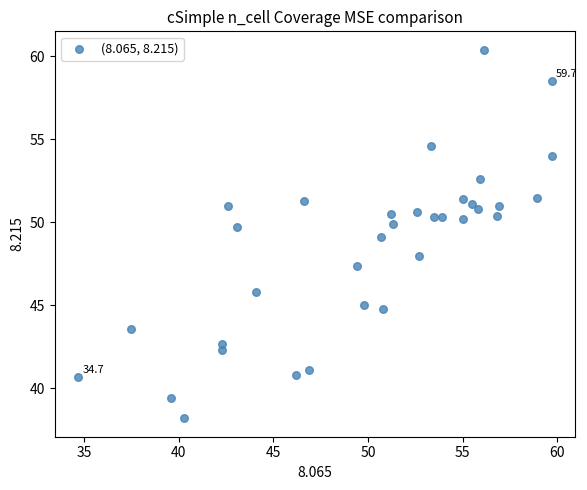

What is the range of Y values (max minus min)?

22.2